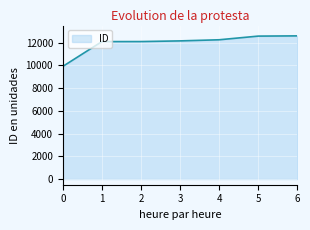

The value at 2 is 12092. True or false?

True